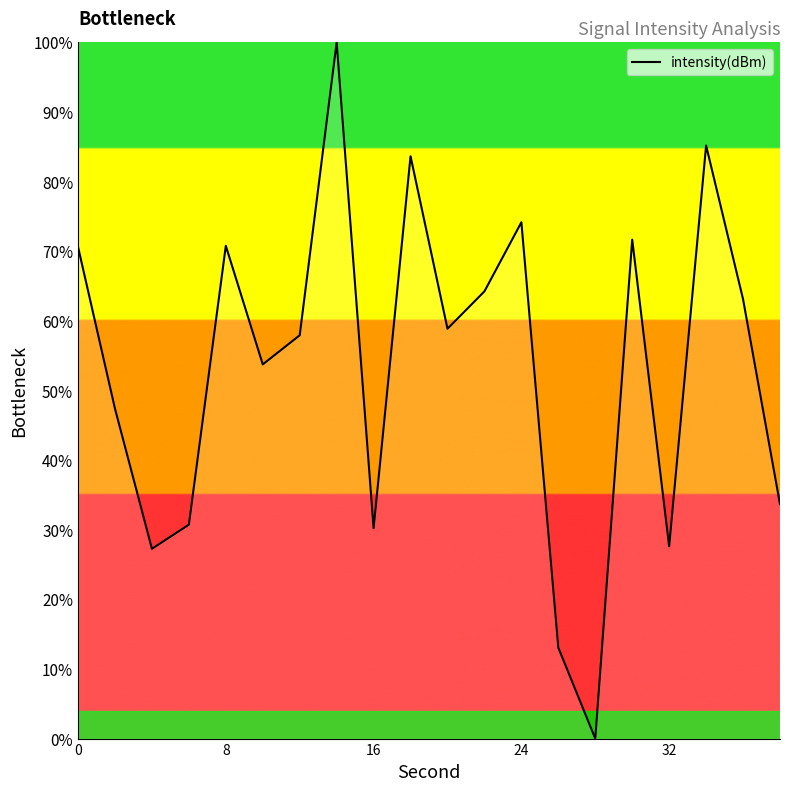

What is the maximum value shown in the chart?

100.0